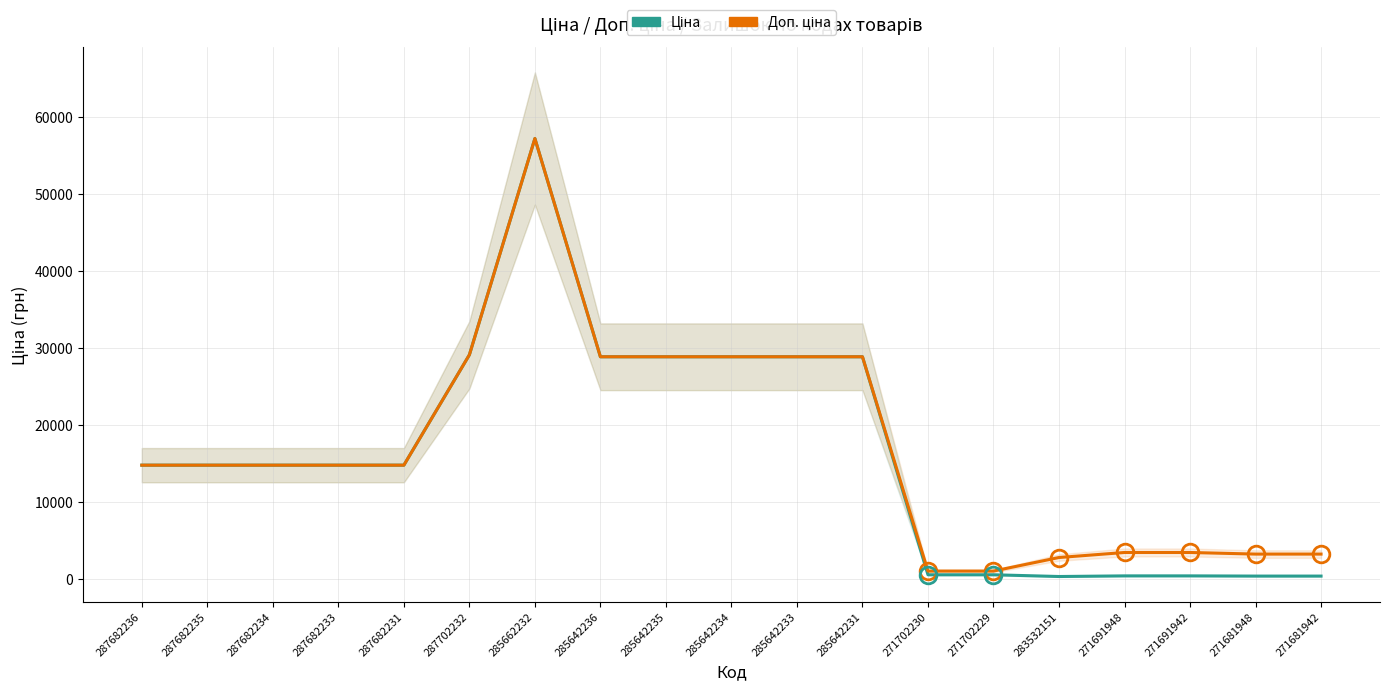

Reading left to right, transcribe all the data shown in this chart.

Ціна: 14817.6	14817.6	14817.6	14817.6	14817.6	29152.3	57258.0	28901.7	28901.7	28901.7	28901.7	28901.7	578.1	578.1	352.6	434.3	434.3	408.2	408.2
Доп. ціна: 14817.6	14817.6	14817.6	14817.6	14817.6	29152.3	57258.0	28901.7	28901.7	28901.7	28901.7	28901.7	1060.0	1060.0	2821.2	3474.1	3474.1	3265.8	3265.8